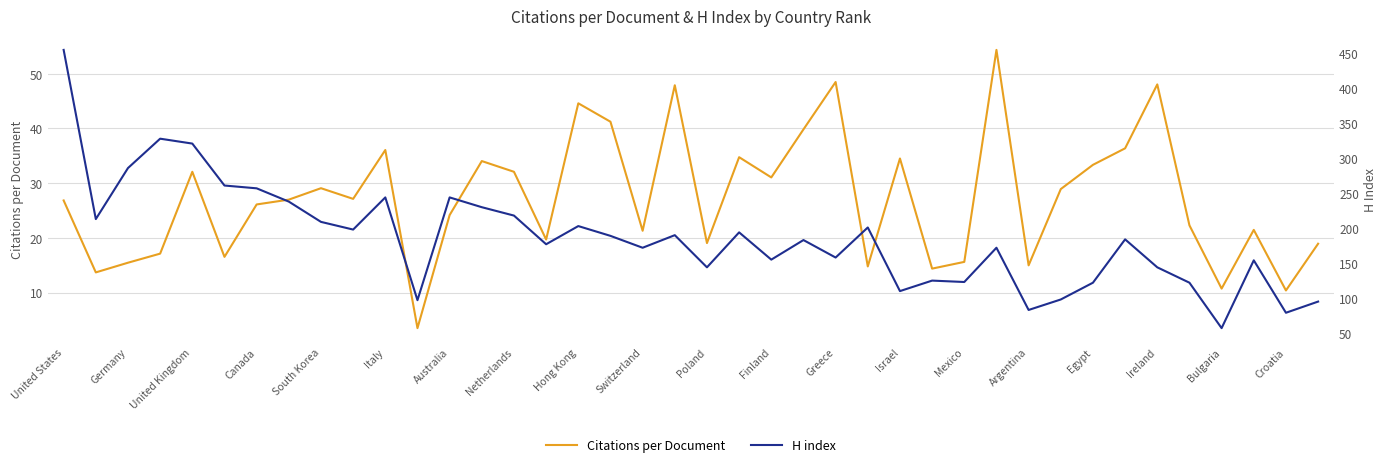

What is the minimum value for Citations per Document?

3.5